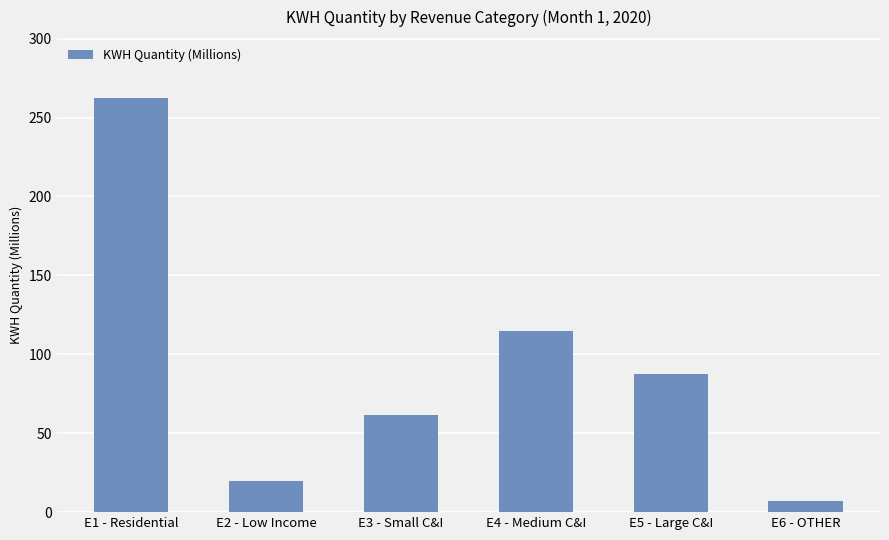

How many distinct data groups are displayed?

1